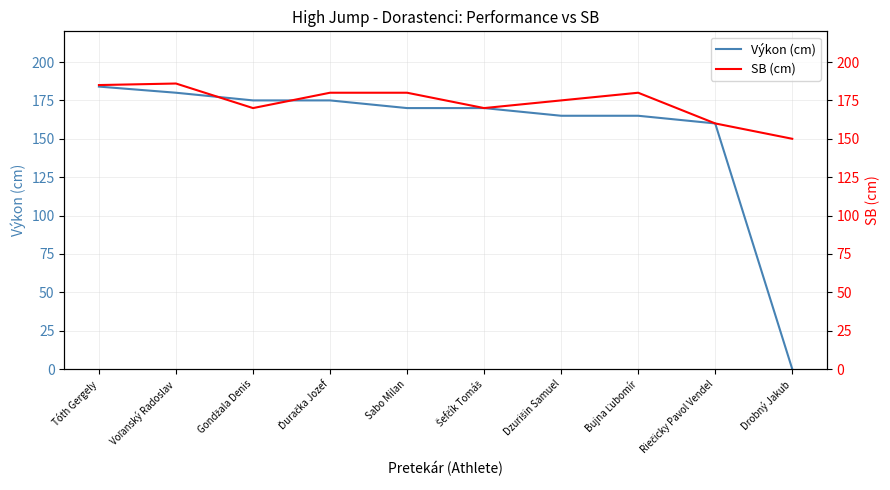

Rank the categories by Výkon (cm) value from highest to lowest.

Tóth Gergely, Voľanský Radoslav, Gondžala Denis, Ďuračka Jozef, Sabo Milan, Šefčík Tomáš, Dzurišin Samuel, Bujna Ľubomír, Riečicky Pavol Vendel, Drobný Jakub